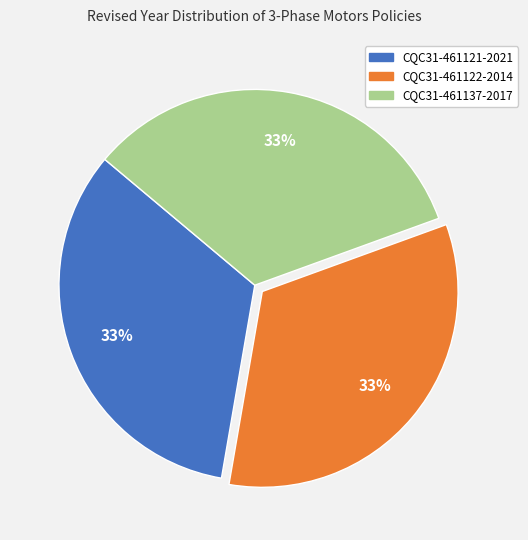

Count the number of slices in the pie.

3